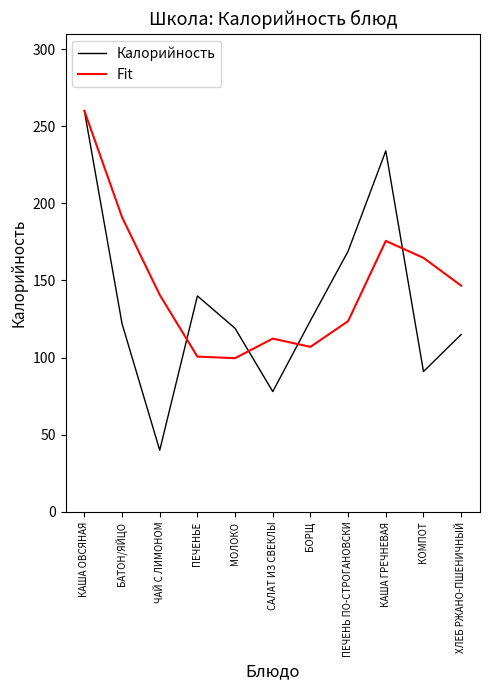

What is the maximum value shown in the chart?

260.0